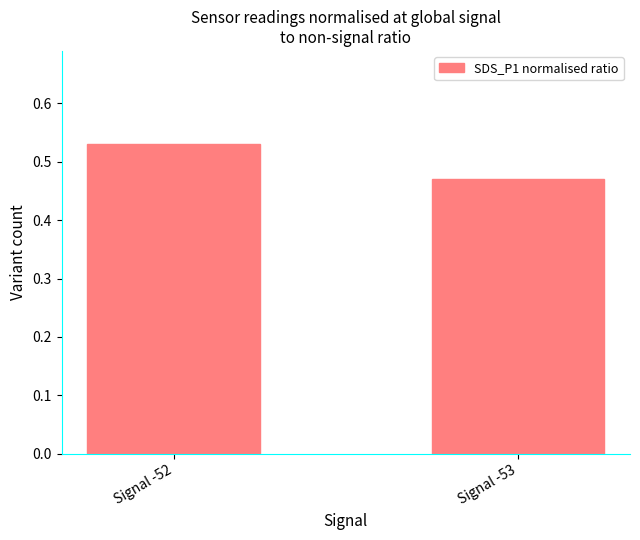

Which label corresponds to the largest value in the chart?

Signal -52